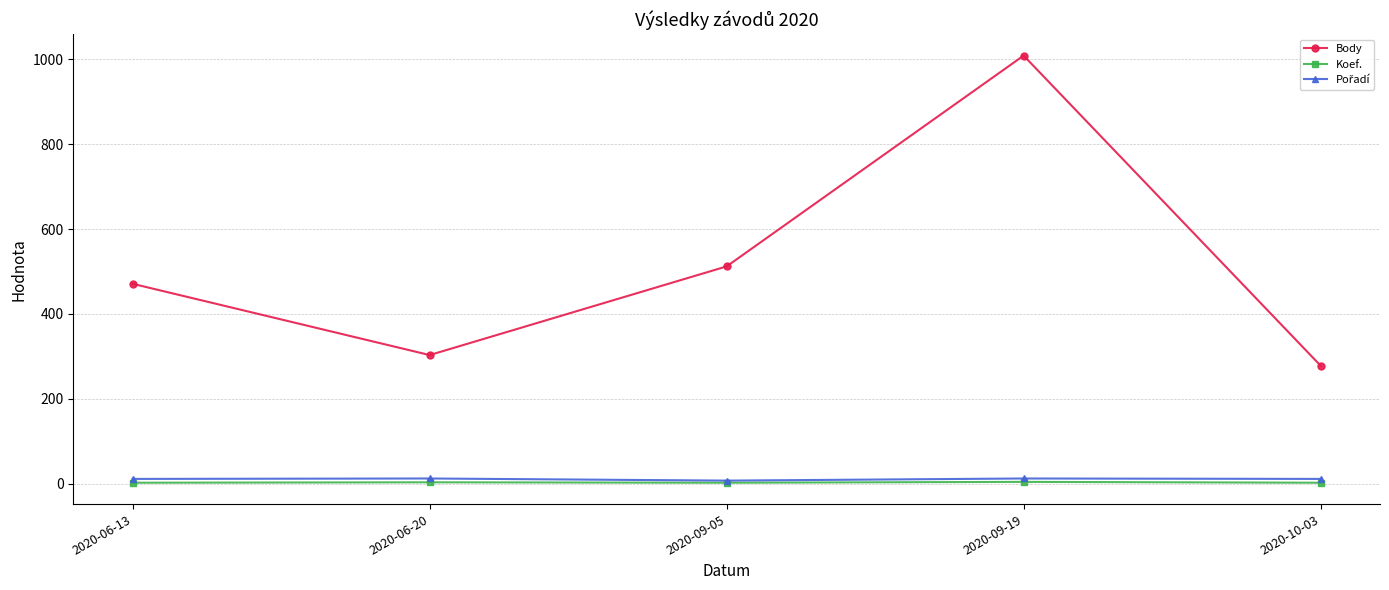

True or false: Koef. and Body intersect in this chart.

False